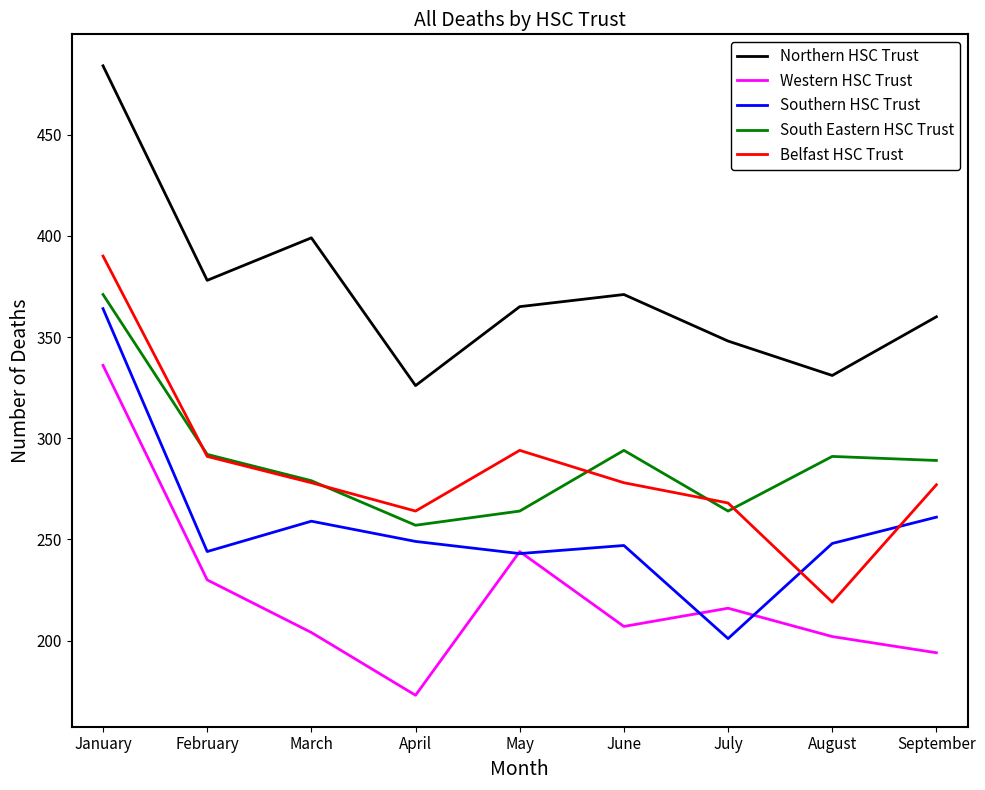

At which category does Southern HSC Trust reach its first local peak?

March